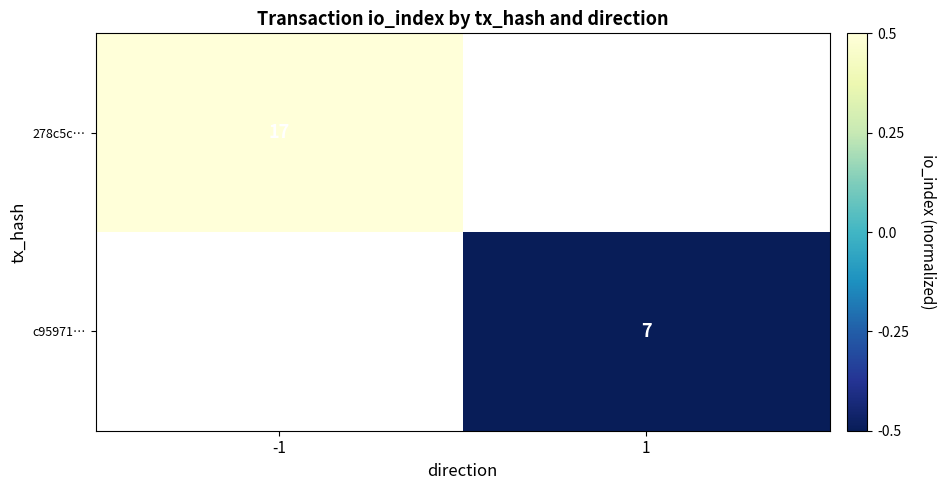

The value of 278c5c… at -1 is 10.4. True or false?

False